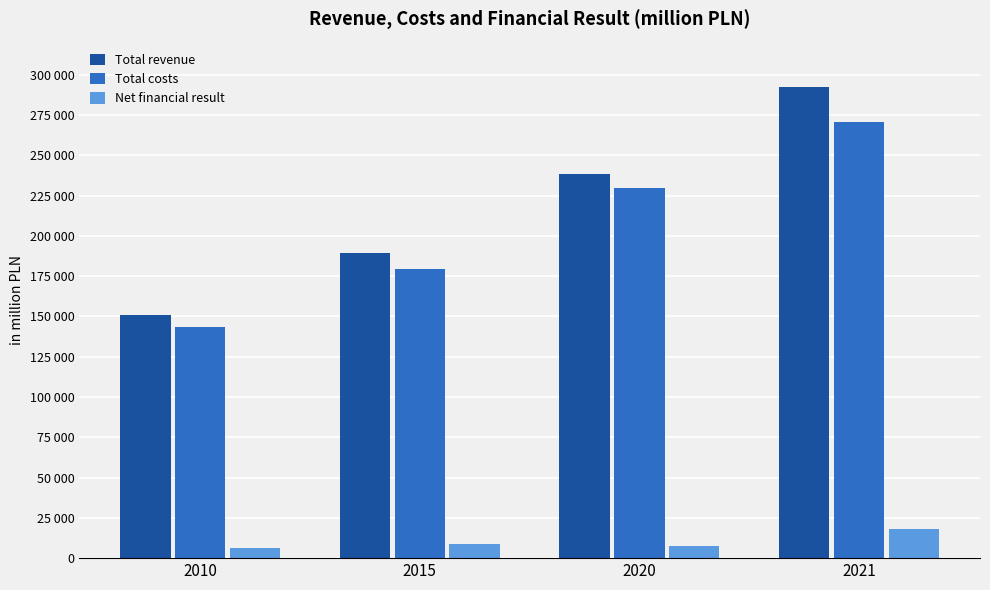

At which label is Total costs closest to 207214?

2020